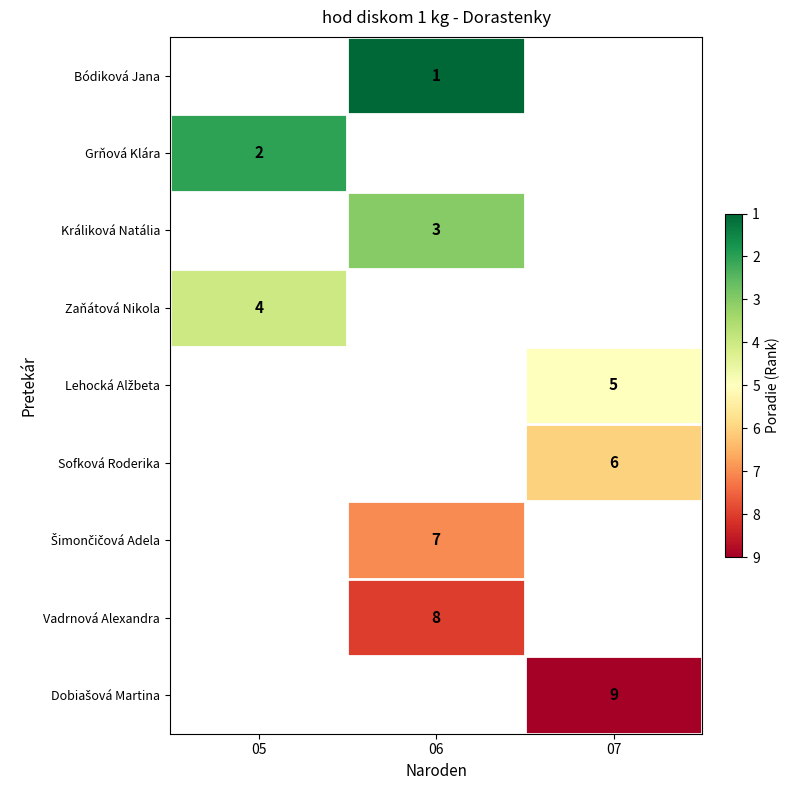

The value of Sofková Roderika at 07 is 3. True or false?

False